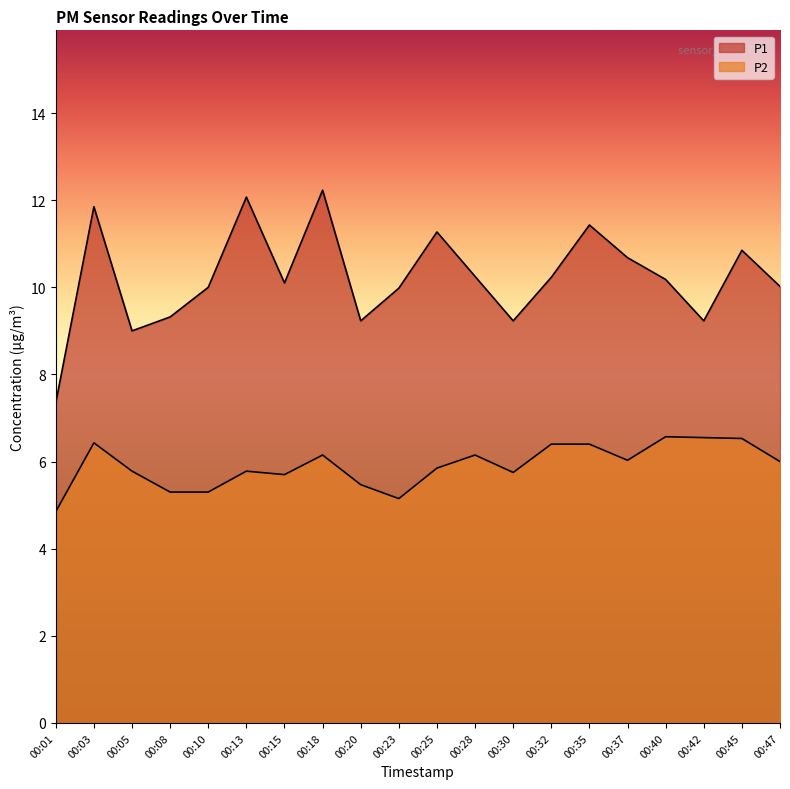

Where is the first local minimum for P1?

00:05